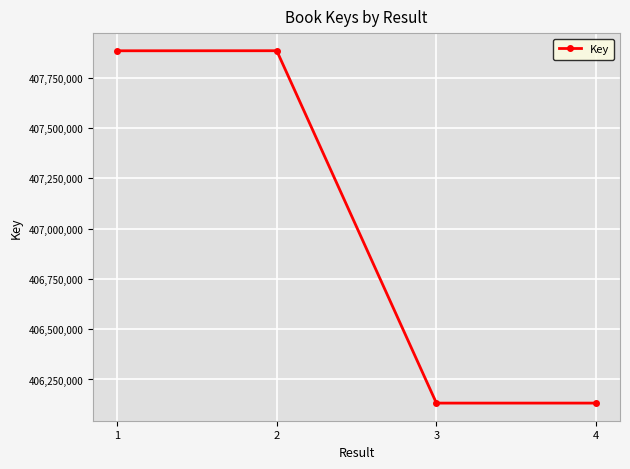

What is the value of the 4th point from the left?

406132746